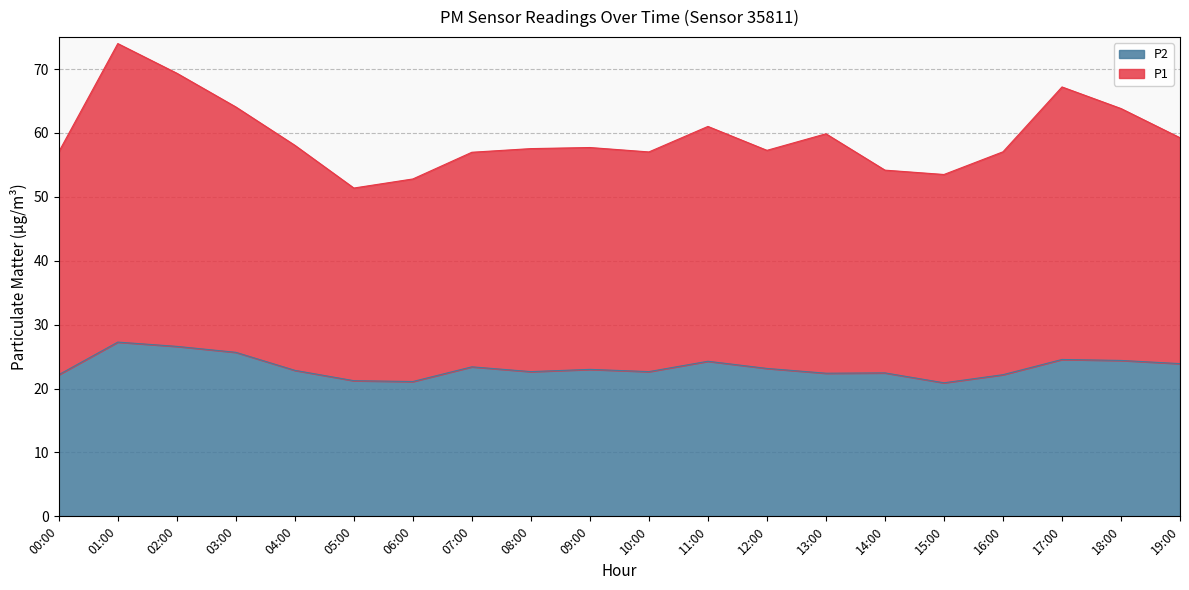

How many interior local peaks does the P2 series have?

6